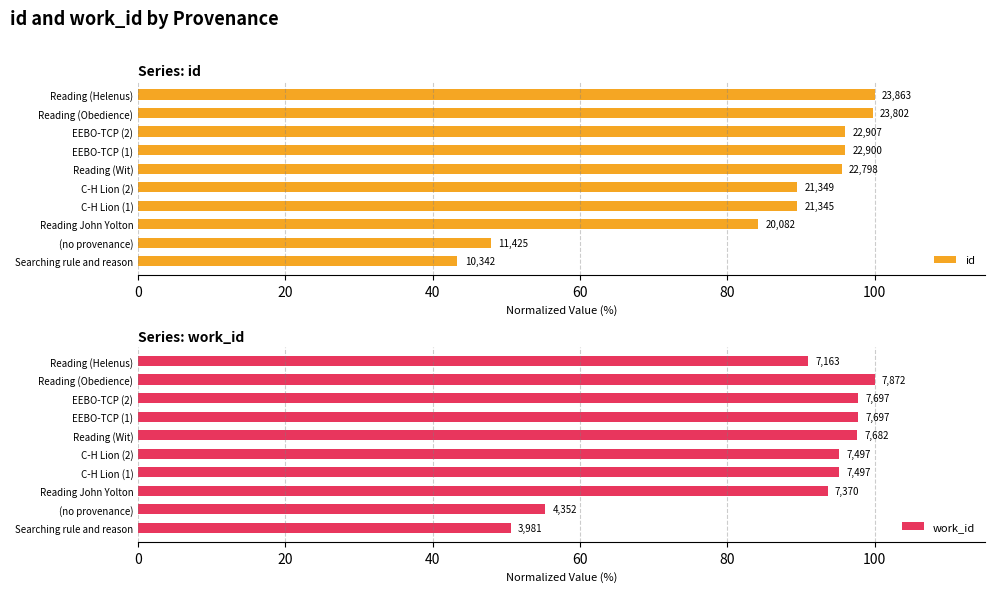

Count the number of categories in the chart.

10